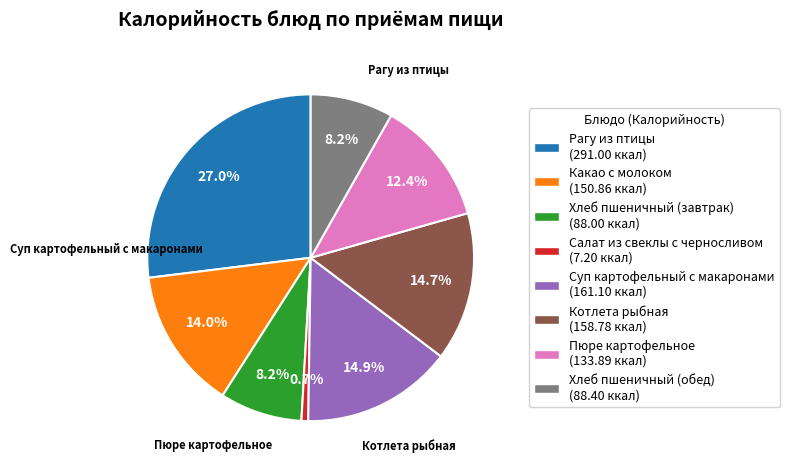

Count the number of slices in the pie.

8